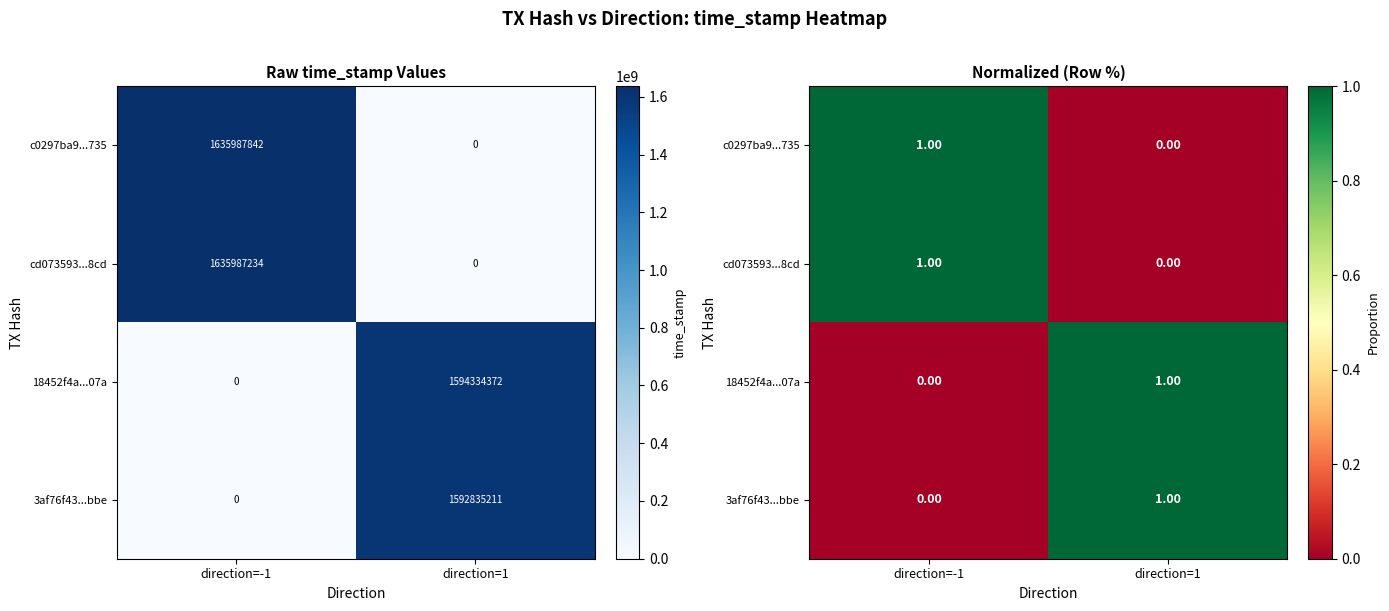

What is the difference between the highest and lowest values at direction=-1?

1